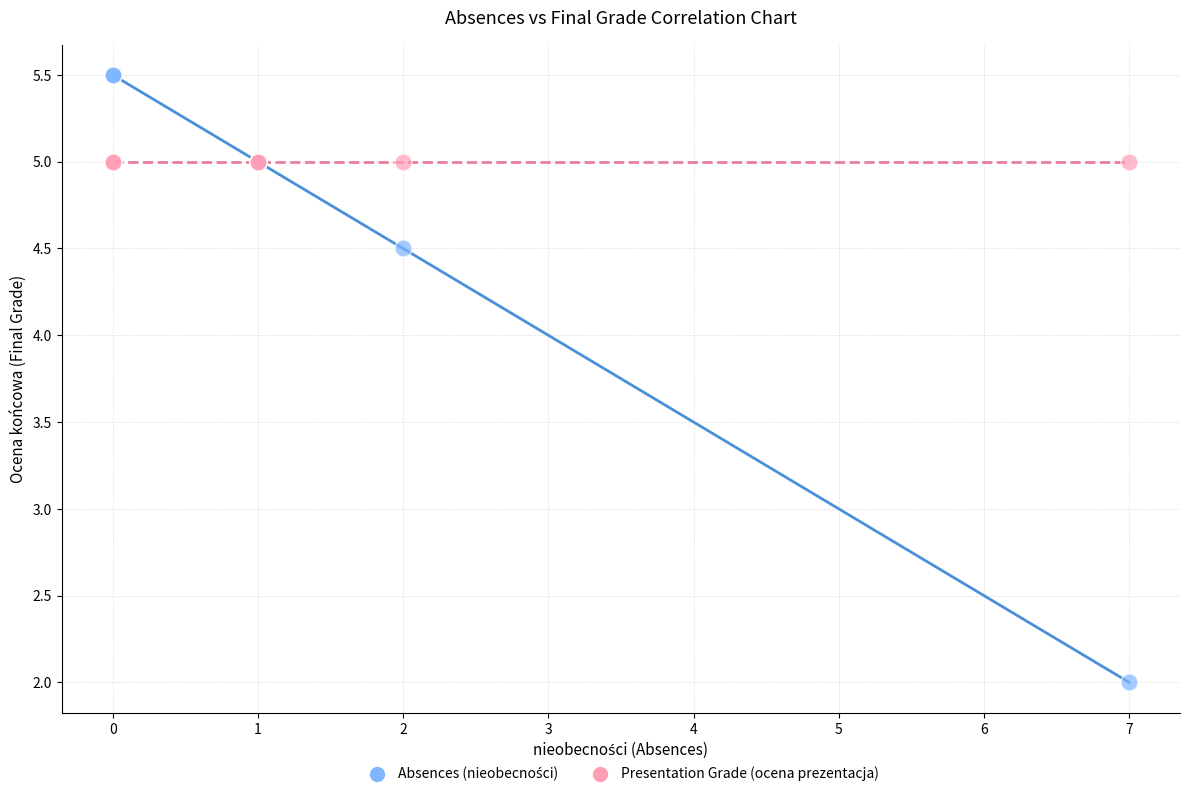

Across all series, what Y value is closest to 3?

2.0